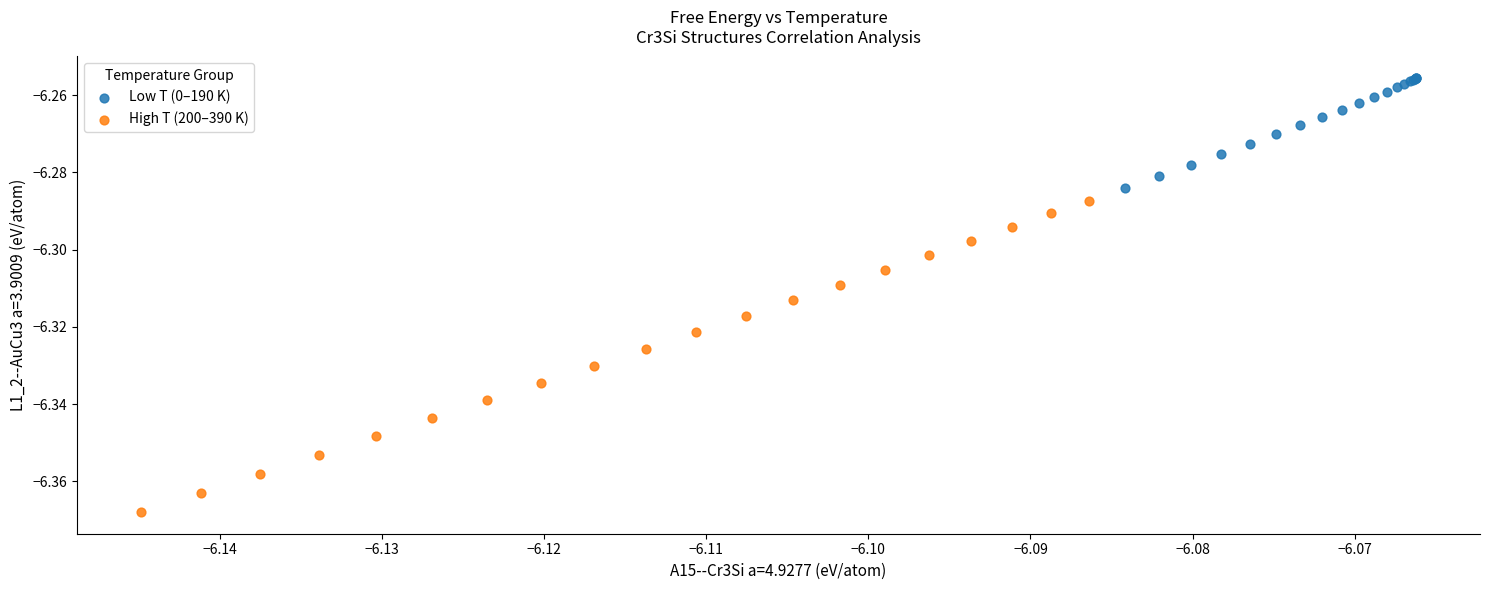

Which series has the widest spread of Y values?

High T (200–390 K)